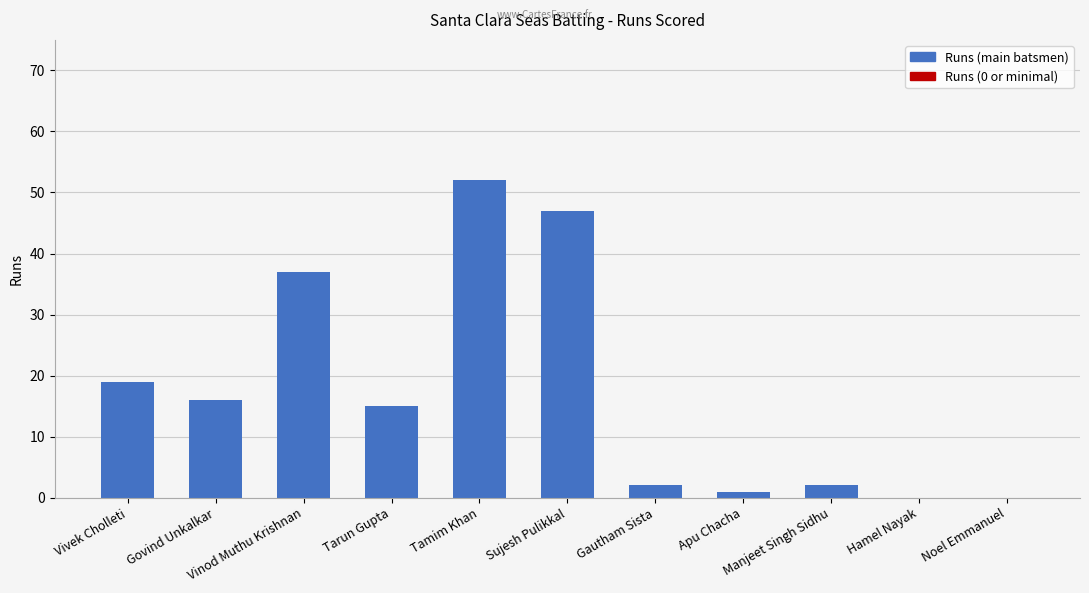

What is the average value?

17